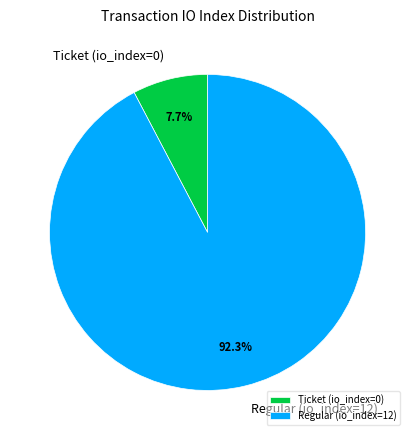

Which category has the biggest portion of the pie?

Regular (io_index=12)